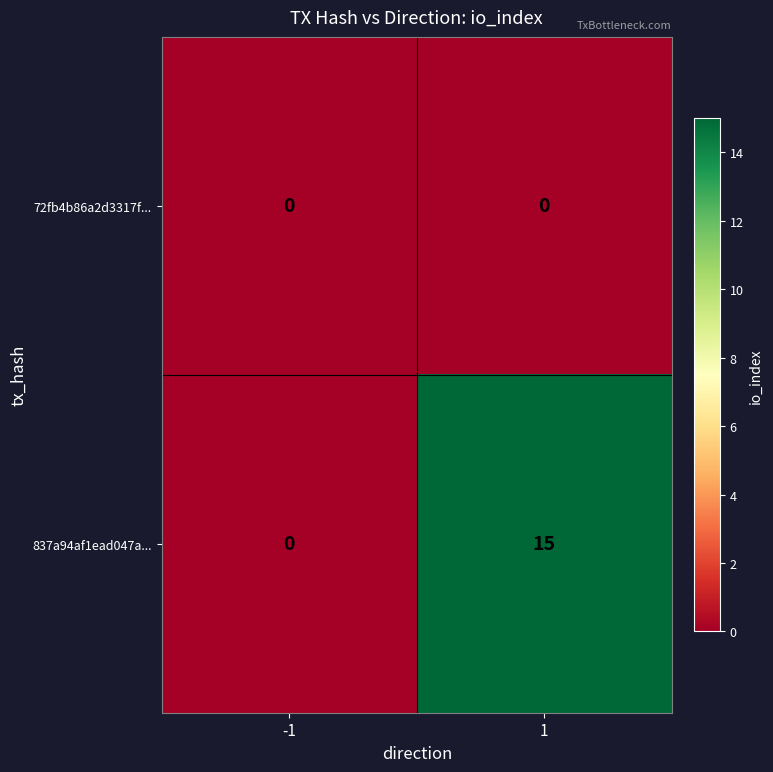

Reading left to right, what are all the values shown in this chart?

72fb4b86a2d3317f...: -1=0	1=0
837a94af1ead047a...: -1=0	1=15